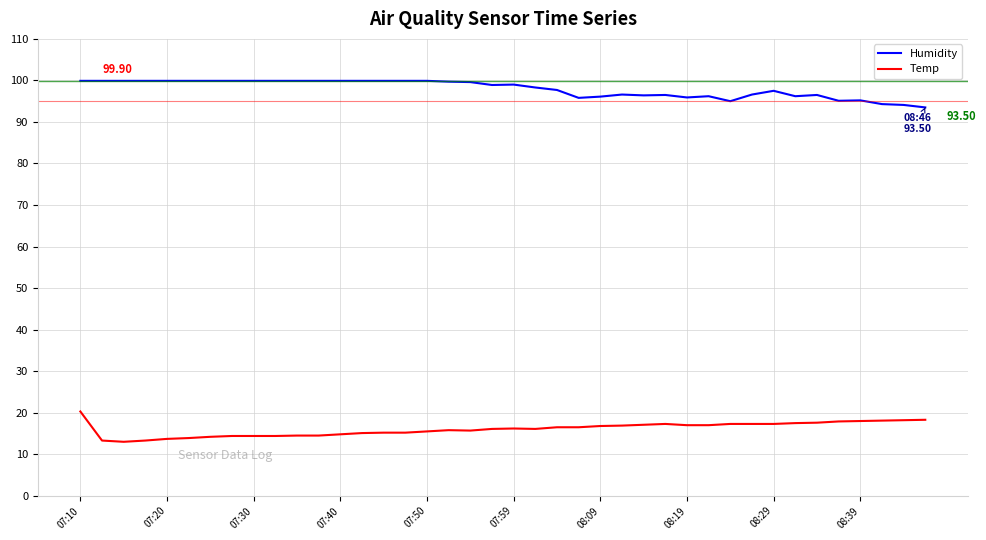

What is the minimum value for Humidity?

93.5